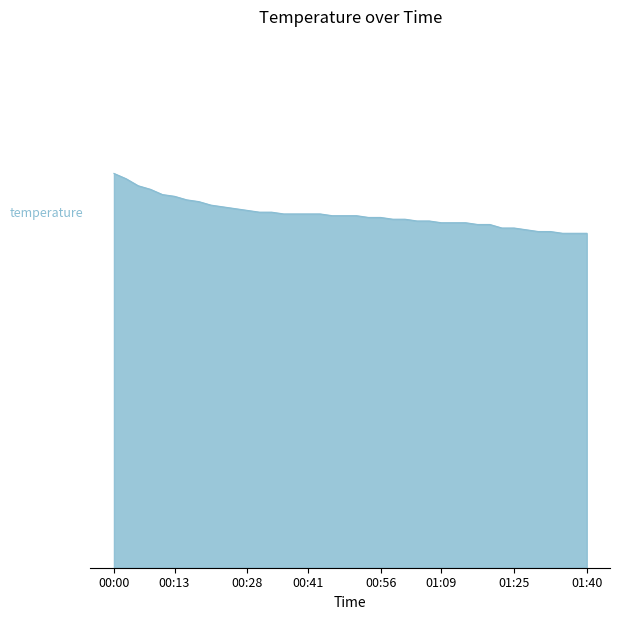

What is the sum of all values?

803.9